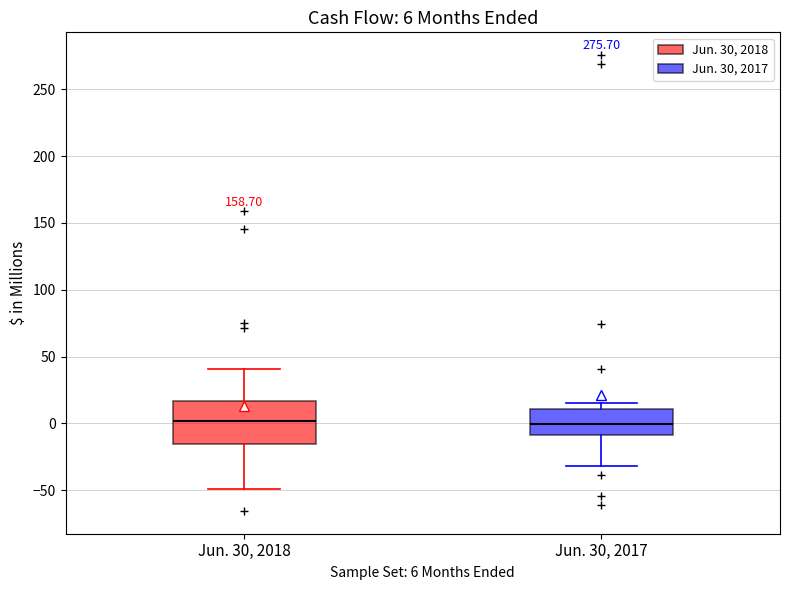

Which box is the tallest, from its lower edge to its upper edge?

Jun. 30, 2018